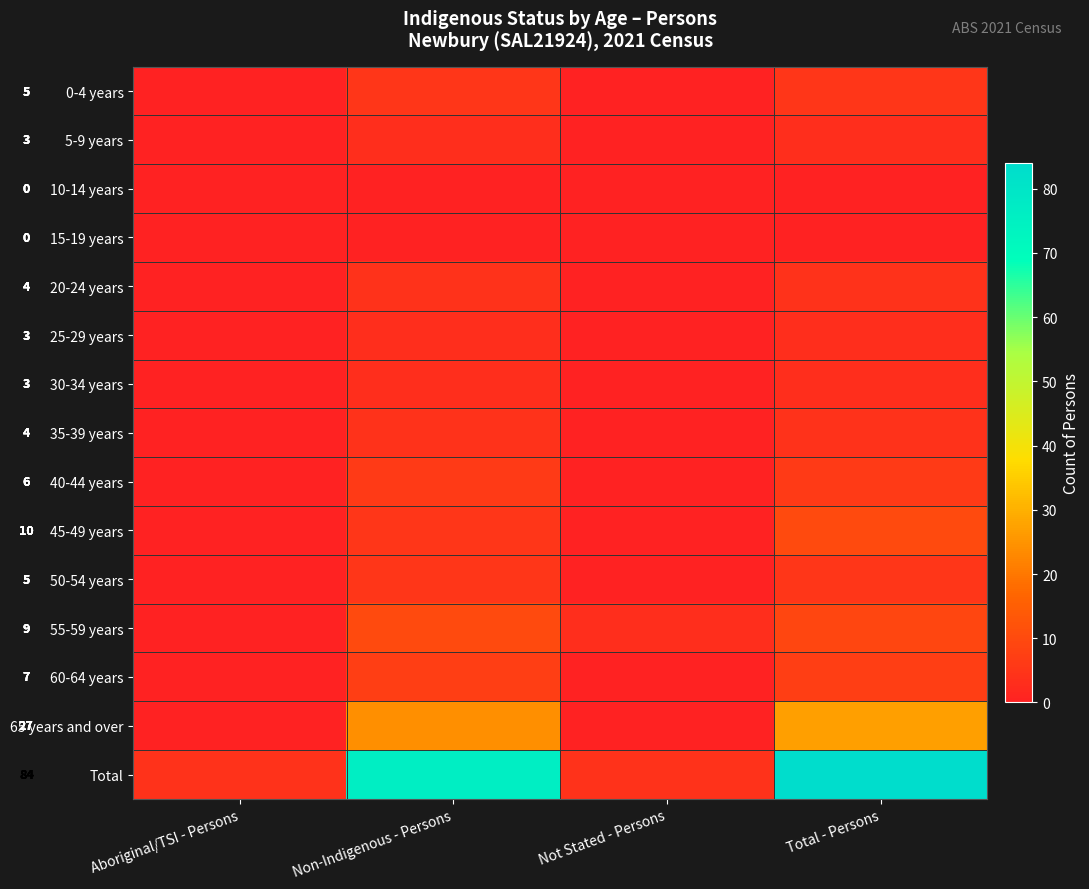

Which category has the lowest value across all series?

Aboriginal/TSI - Persons